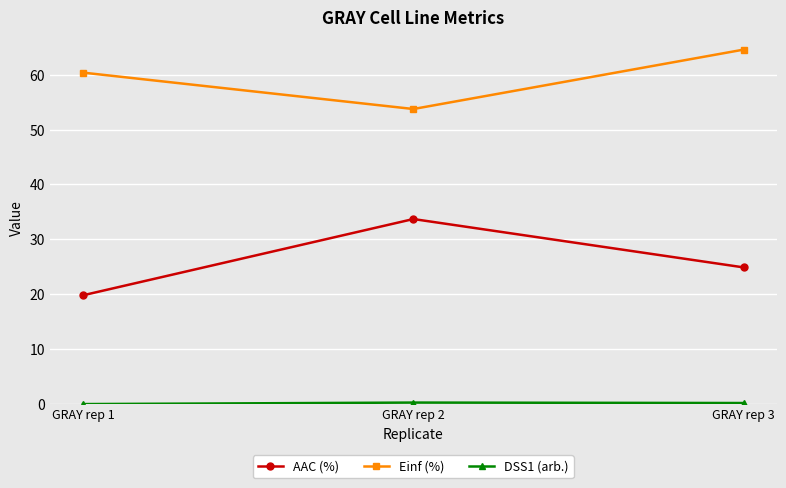

List the labels in order of Einf (%) value, smallest first.

GRAY rep 2, GRAY rep 1, GRAY rep 3